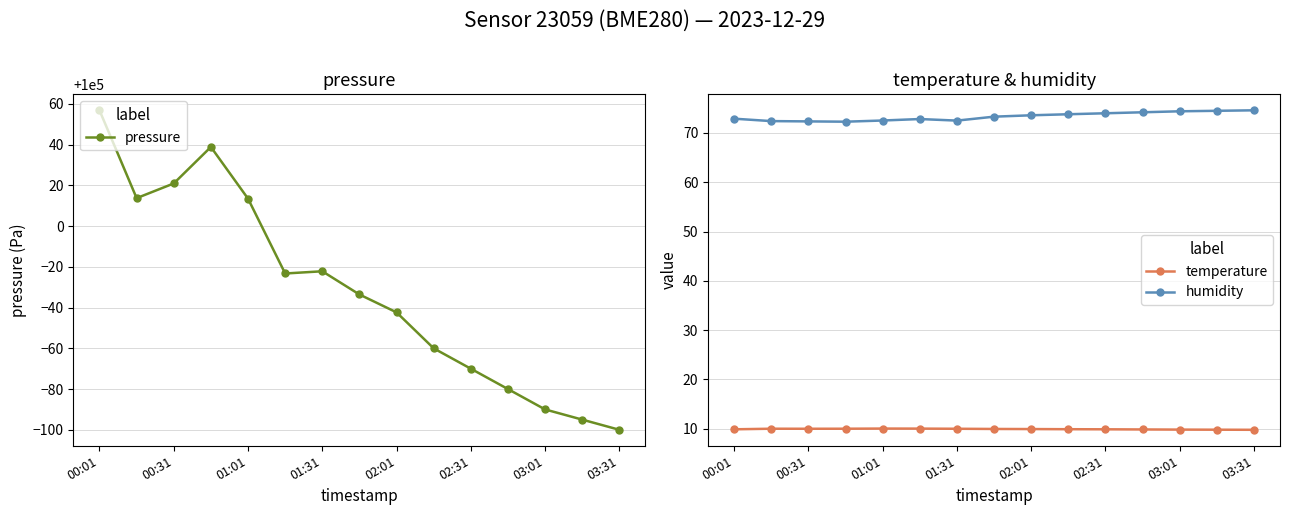

Which series has the widest spread of values?

pressure